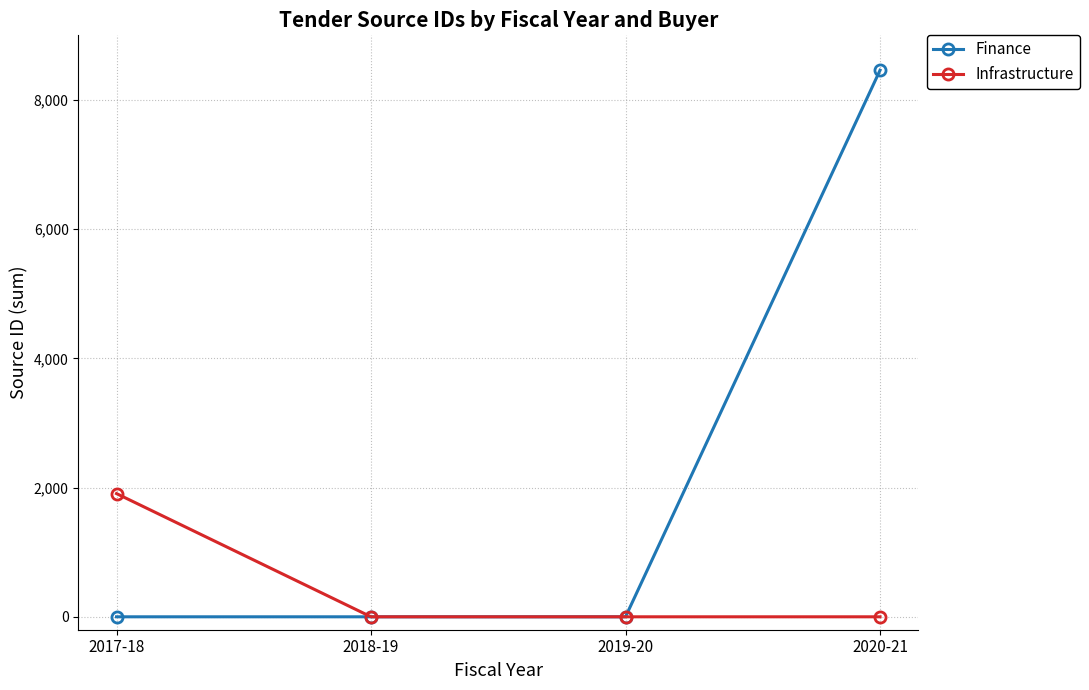

Which series has the largest total across all categories?

Finance